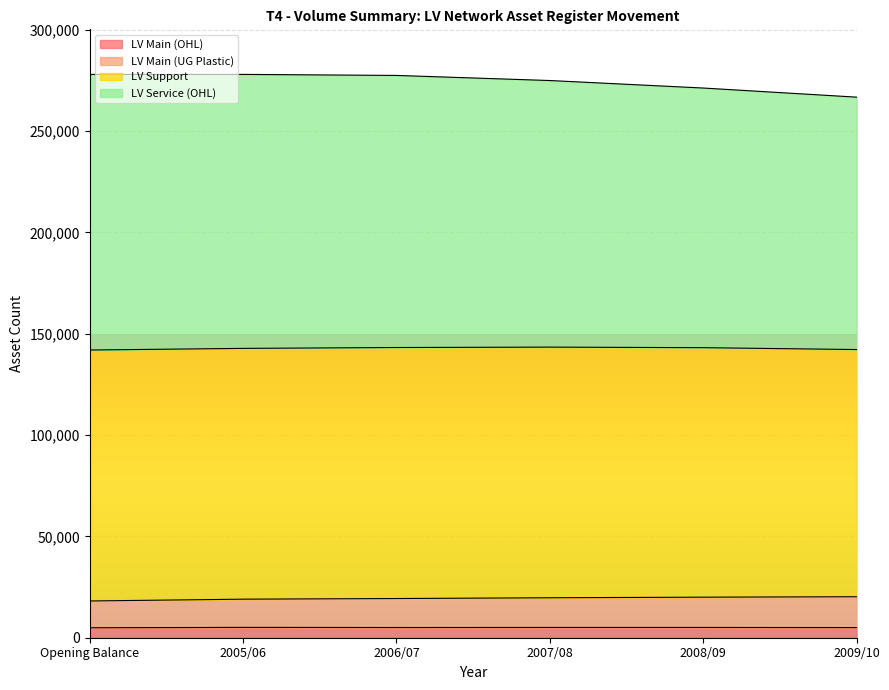

True or false: LV Service (OHL) and LV Main (UG Plastic) intersect in this chart.

False